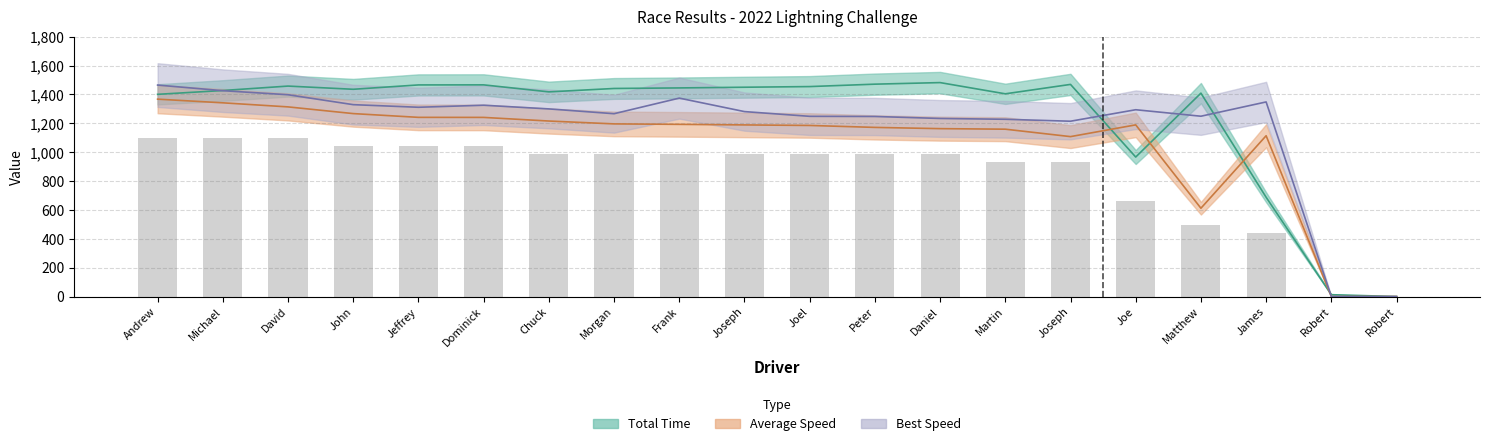

How many values in the Total Laps series exceed 990?

6